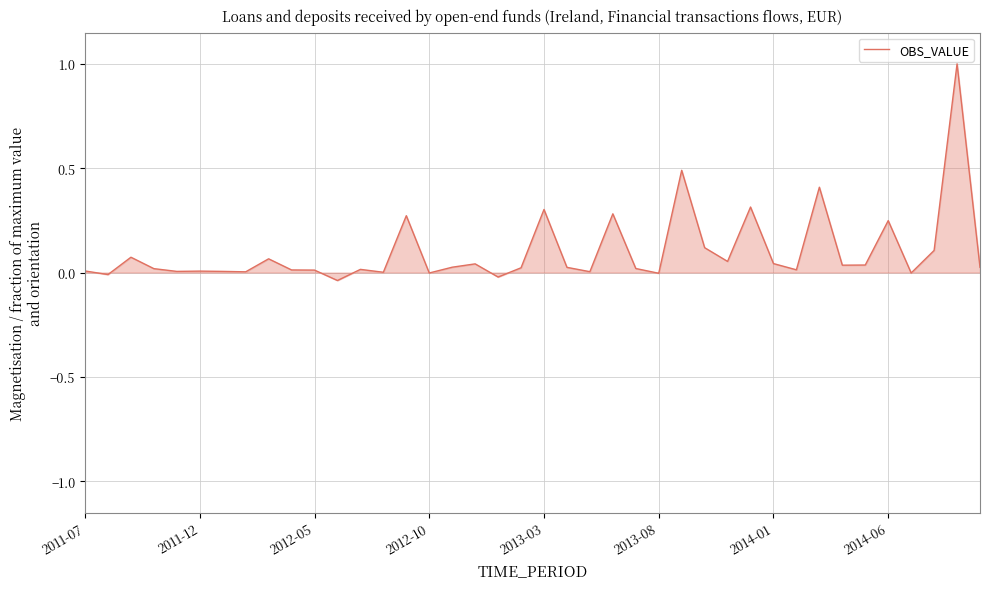

What is the maximum value shown in the chart?

1.0